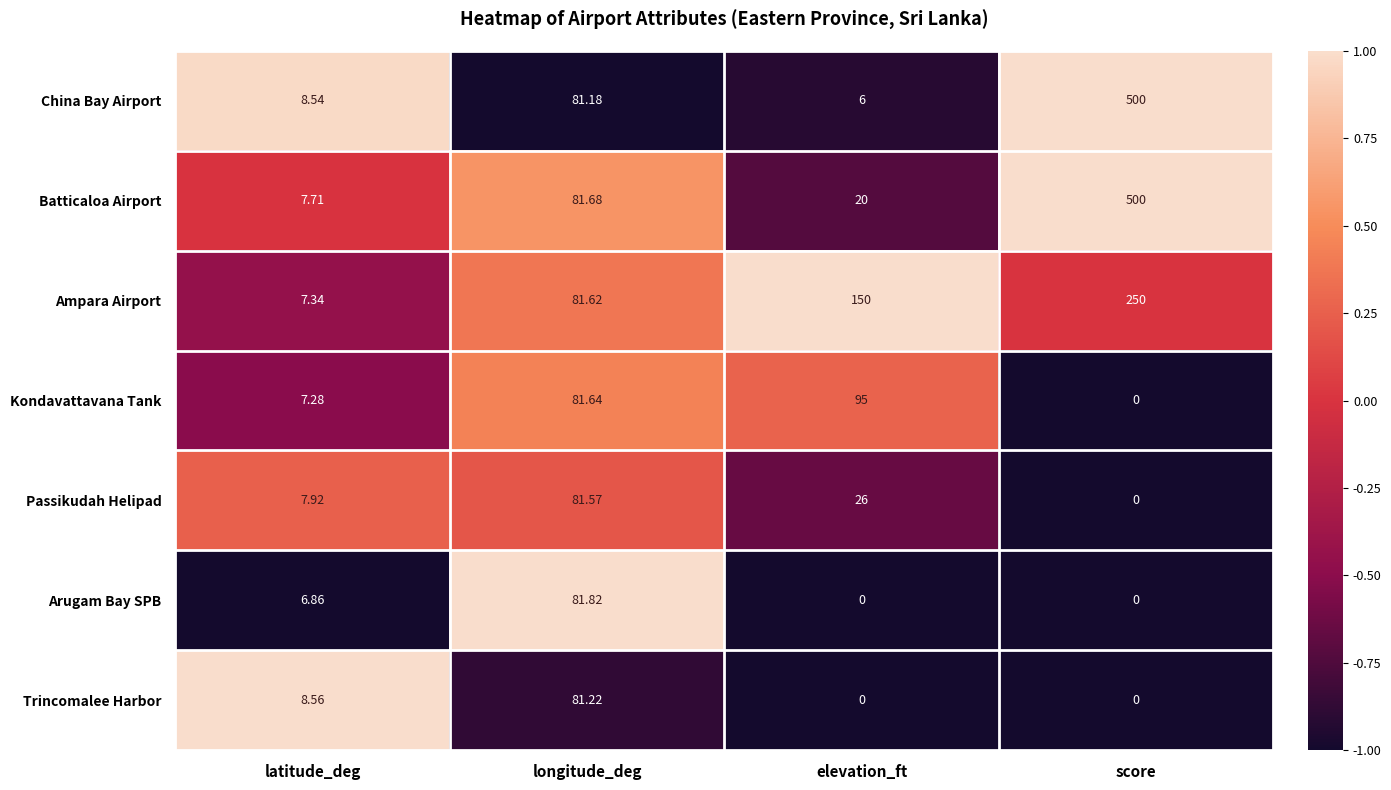

At which label does Kondavattavana Tank reach its peak?

elevation_ft